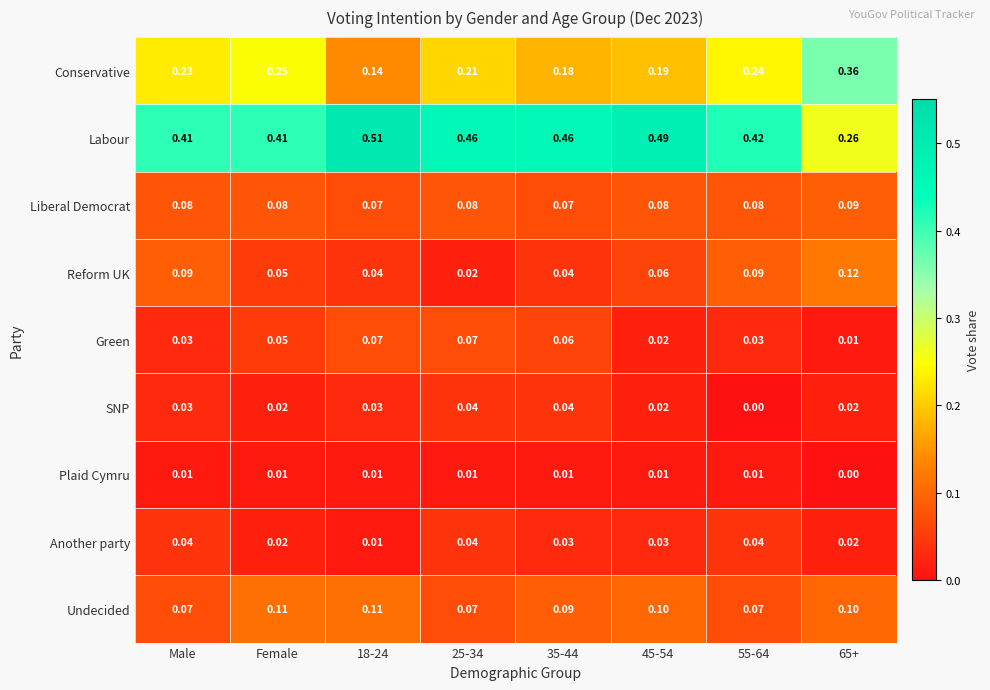

Is the value of Plaid Cymru at Male greater than the value of Liberal Democrat at 45-54?

No